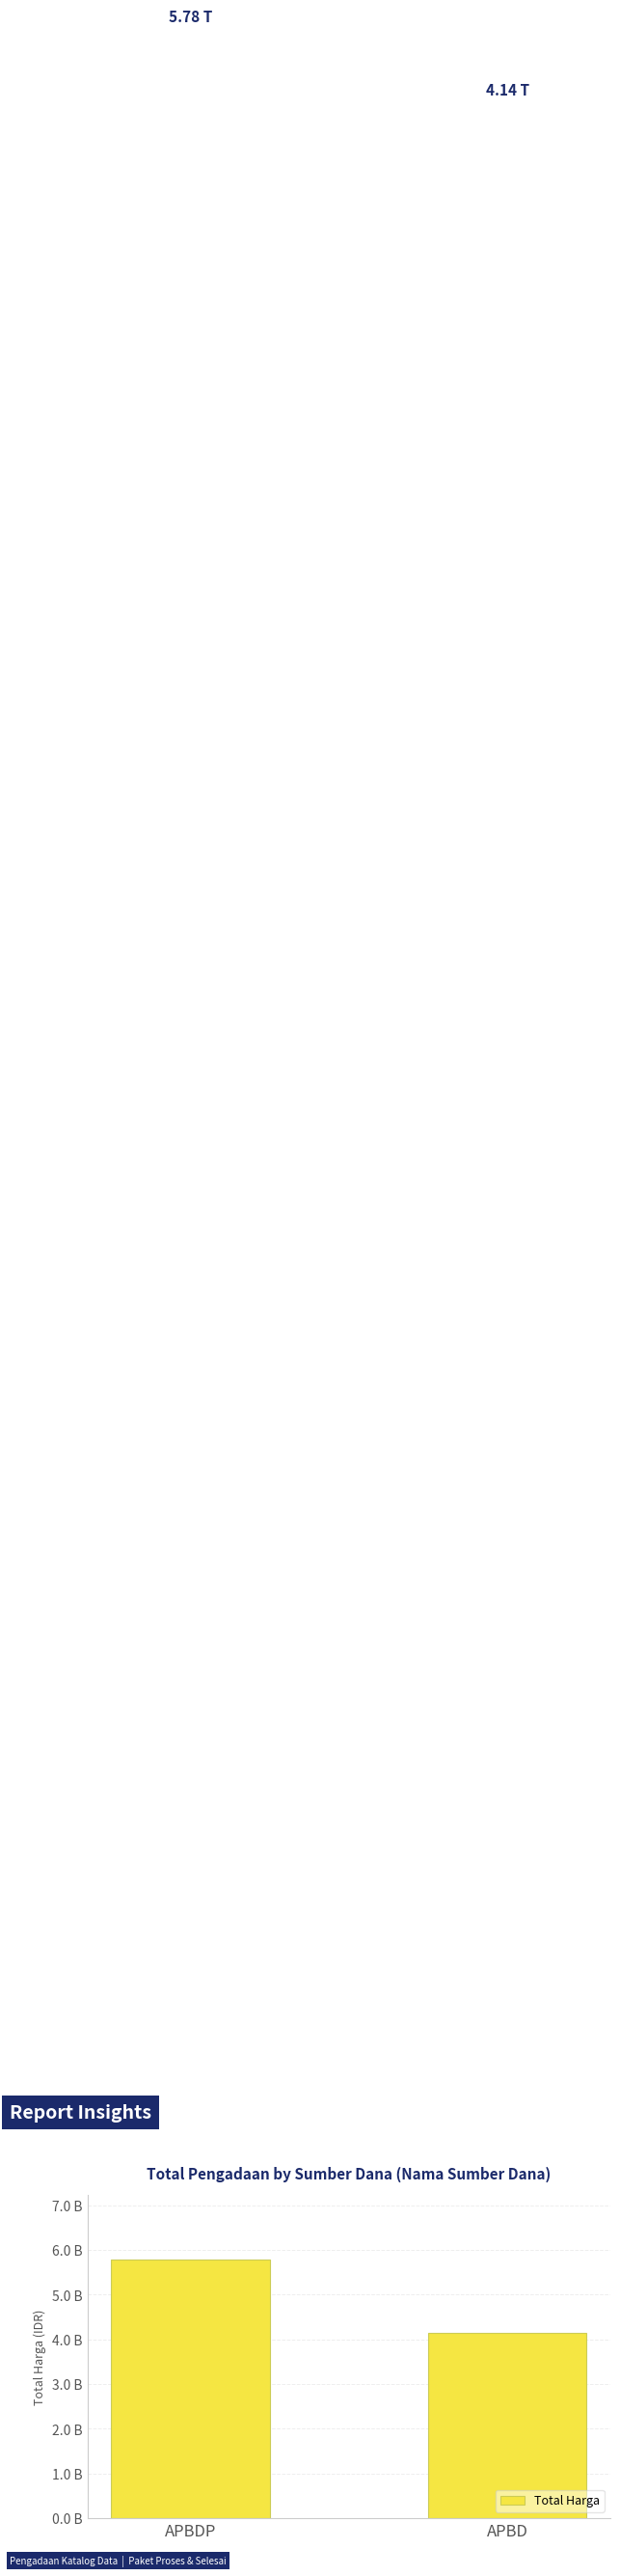

What is the change in value from APBDP to APBD?

-1647046635